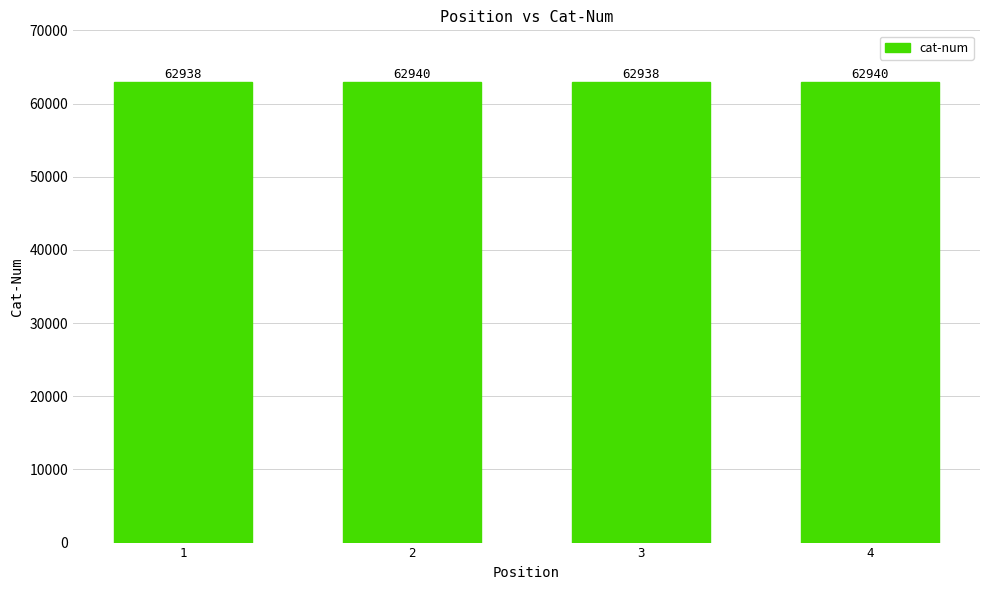

Approximately how many times larger is the value at 2 compared to 4?

1.0